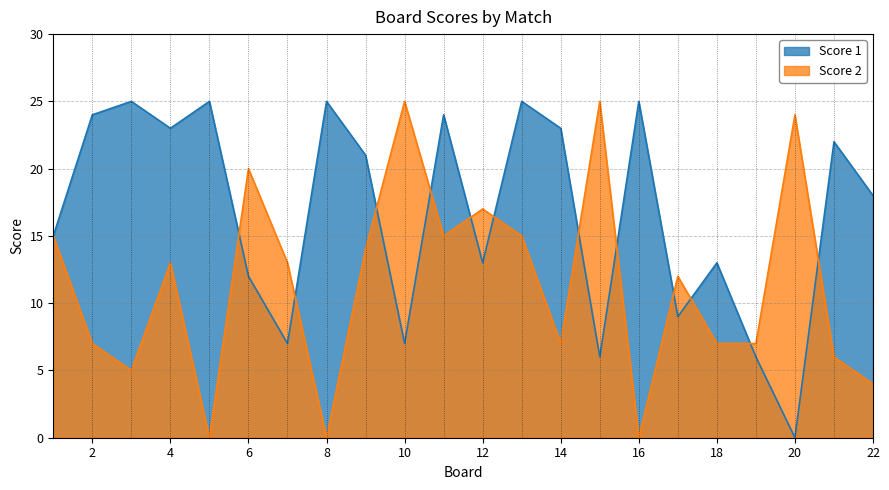

What are all the series names shown in the legend?

Score 1, Score 2